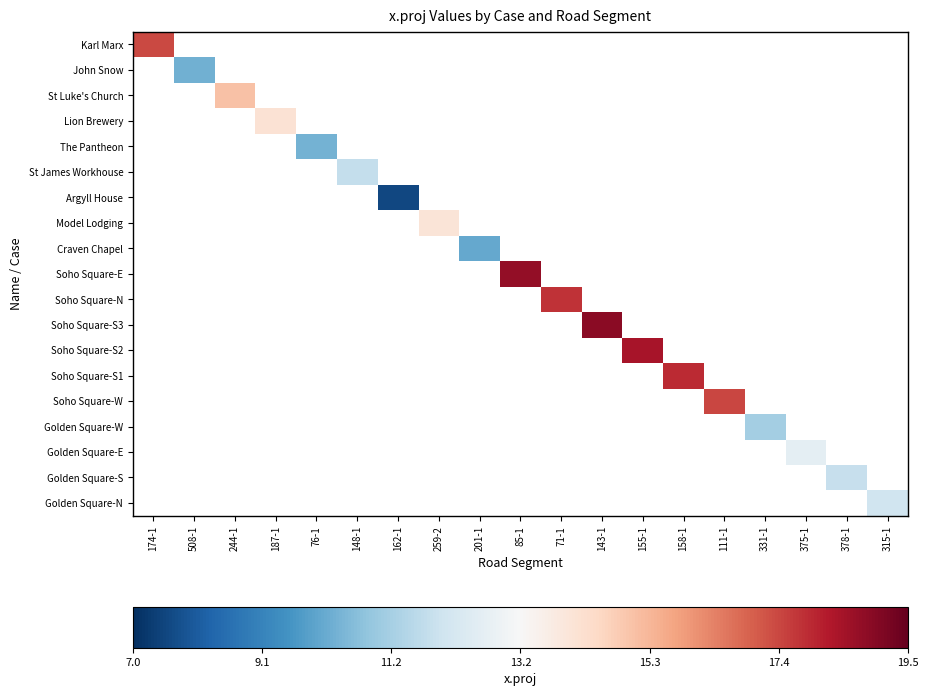

Which category has the lowest value across all series?

162-1